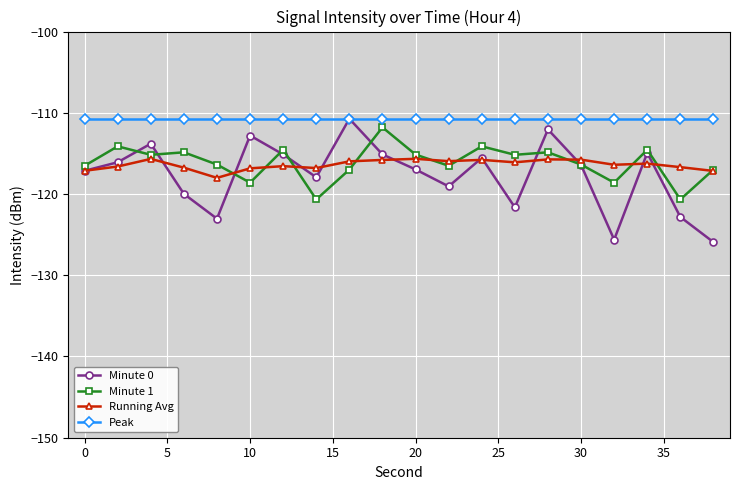

How many interior local peaks does the Minute 0 series have?

6